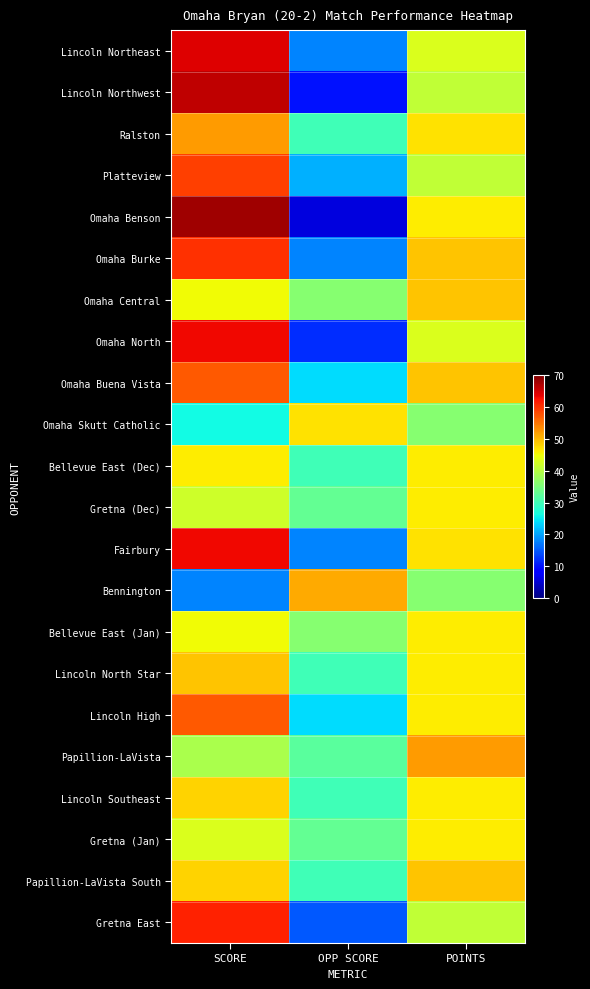

Reading left to right, list all the values displayed in this chart.

Lincoln Northeast: SCORE=64	OPP SCORE=18	POINTS=43
Lincoln Northwest: SCORE=66	OPP SCORE=10	POINTS=41
Ralston: SCORE=52	OPP SCORE=30	POINTS=47
Platteview: SCORE=59	OPP SCORE=21	POINTS=41
Omaha Benson: SCORE=68	OPP SCORE=6	POINTS=46
Omaha Burke: SCORE=60	OPP SCORE=18	POINTS=49
Omaha Central: SCORE=45	OPP SCORE=36	POINTS=49
Omaha North: SCORE=63	OPP SCORE=12	POINTS=43
Omaha Buena Vista: SCORE=57	OPP SCORE=24	POINTS=49
Omaha Skutt Catholic: SCORE=26	OPP SCORE=47	POINTS=36
Bellevue East (Dec): SCORE=46	OPP SCORE=30	POINTS=46
Gretna (Dec): SCORE=42	OPP SCORE=33	POINTS=46
Fairbury: SCORE=63	OPP SCORE=18	POINTS=47
Bennington: SCORE=18	OPP SCORE=51	POINTS=36
Bellevue East (Jan): SCORE=45	OPP SCORE=36	POINTS=46
Lincoln North Star: SCORE=49	OPP SCORE=30	POINTS=46
Lincoln High: SCORE=57	OPP SCORE=24	POINTS=46
Papillion-LaVista: SCORE=39	OPP SCORE=32	POINTS=52
Lincoln Southeast: SCORE=48	OPP SCORE=30	POINTS=46
Gretna (Jan): SCORE=43	OPP SCORE=33	POINTS=46
Papillion-LaVista South: SCORE=48	OPP SCORE=30	POINTS=49
Gretna East: SCORE=61	OPP SCORE=15	POINTS=41